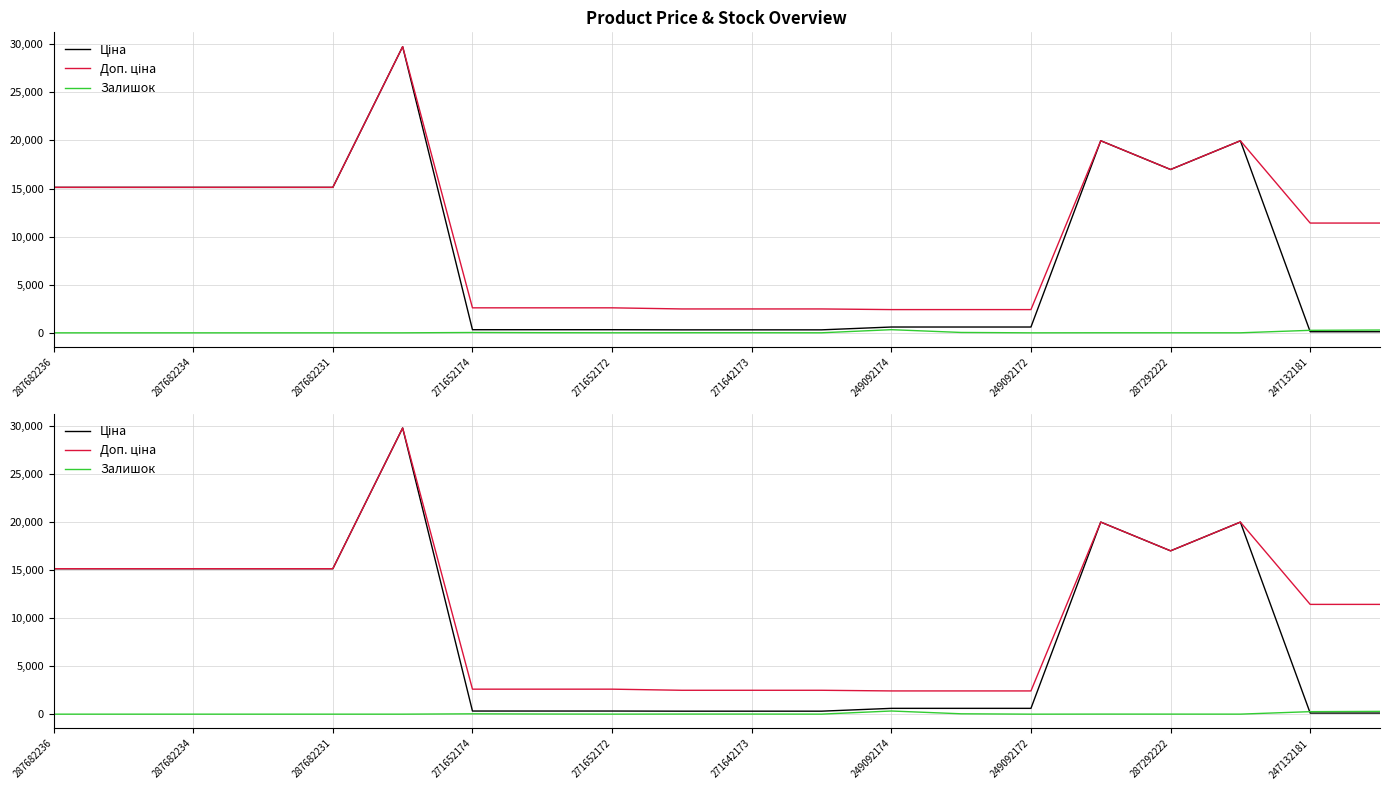

What is the total value across all series at 249092172?

2938.1